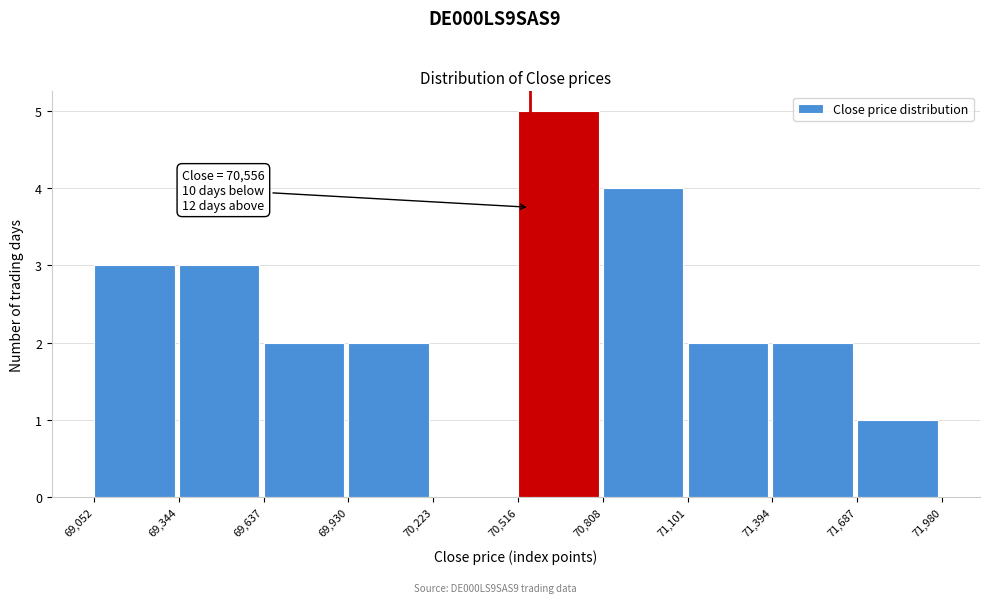

Over which range of the x-axis is the bar tallest?

70,516 to 70,808